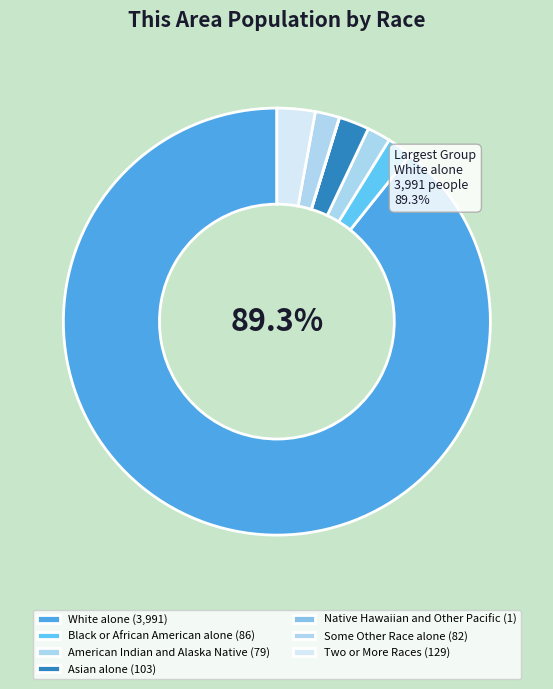

Is there a majority slice in this chart?

Yes